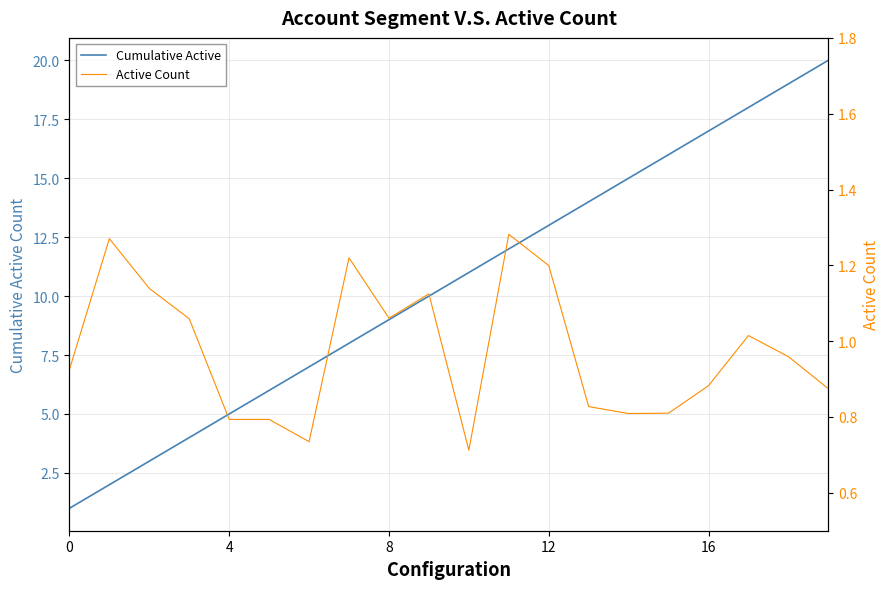

How many lines are shown in the chart?

2